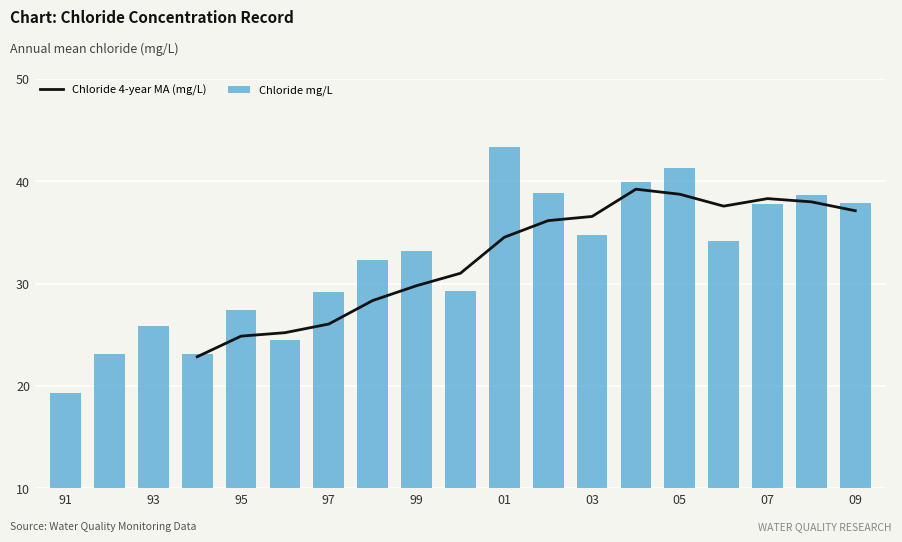

Count the number of values greater than 33.

10